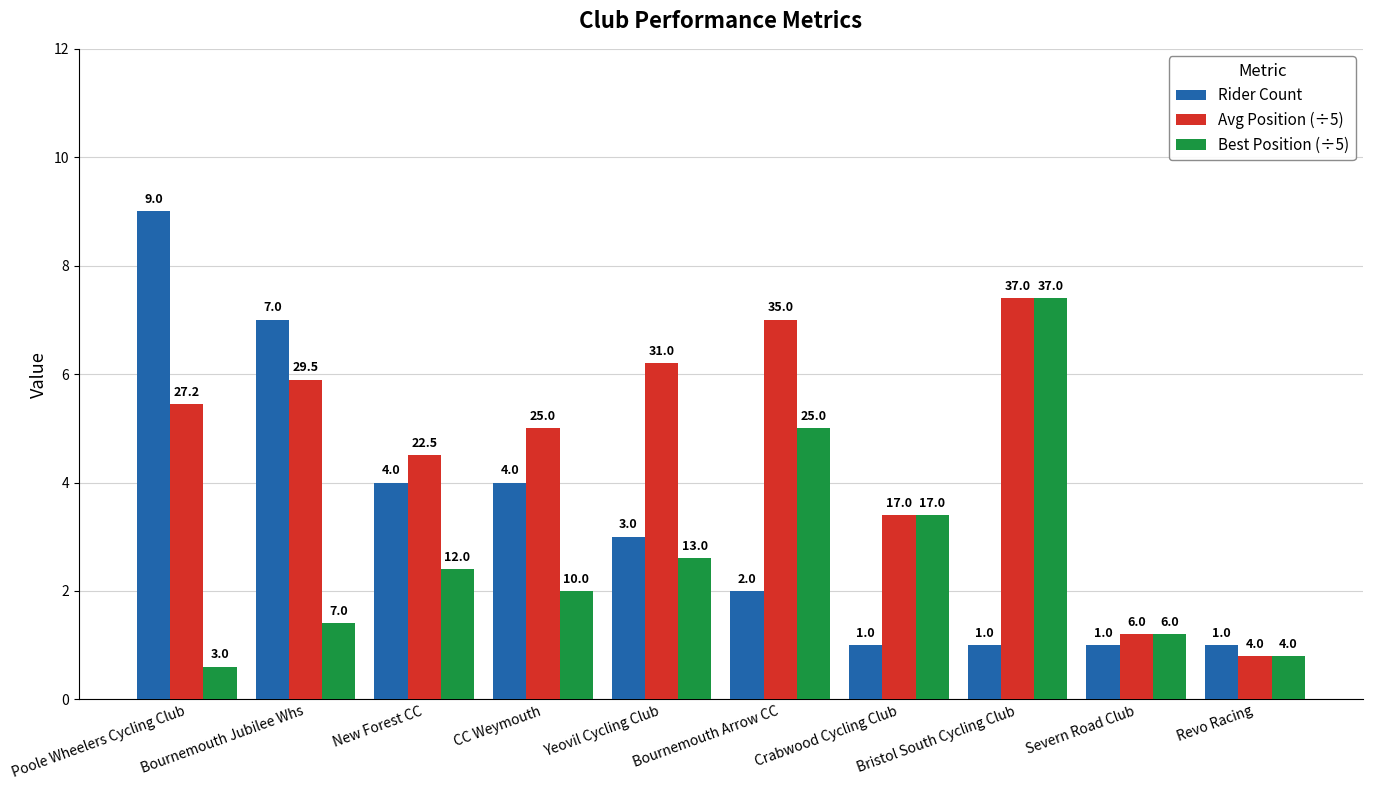

How many bars are there in total?

30